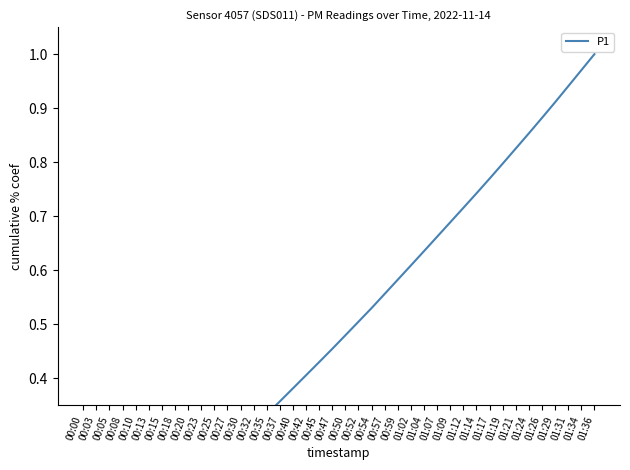

The value at 01:12 is 0.4. True or false?

False